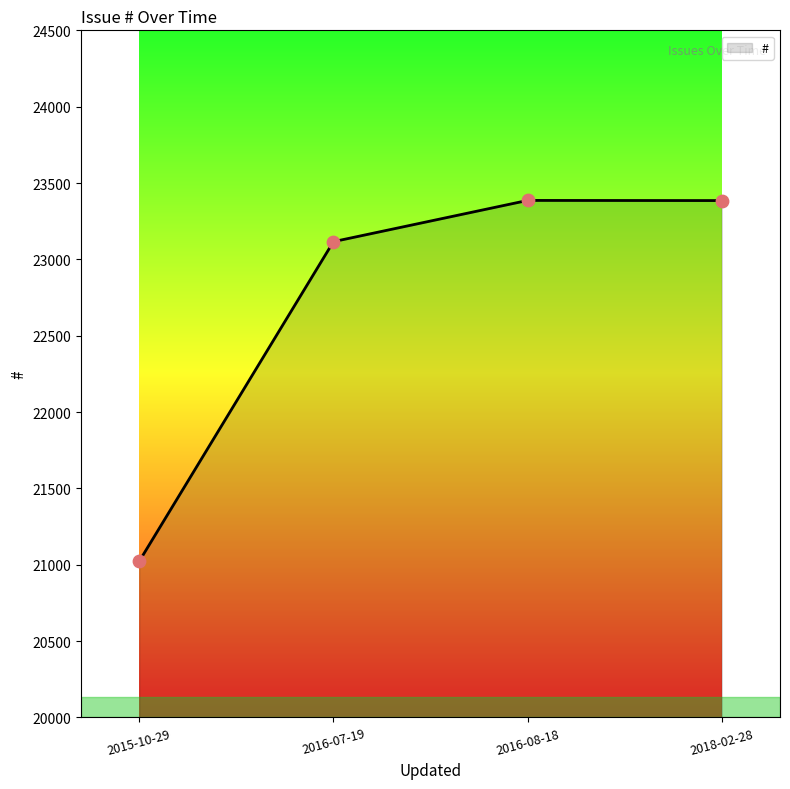

What is the change in value from 2015-10-29 to 2018-02-28?

+2362